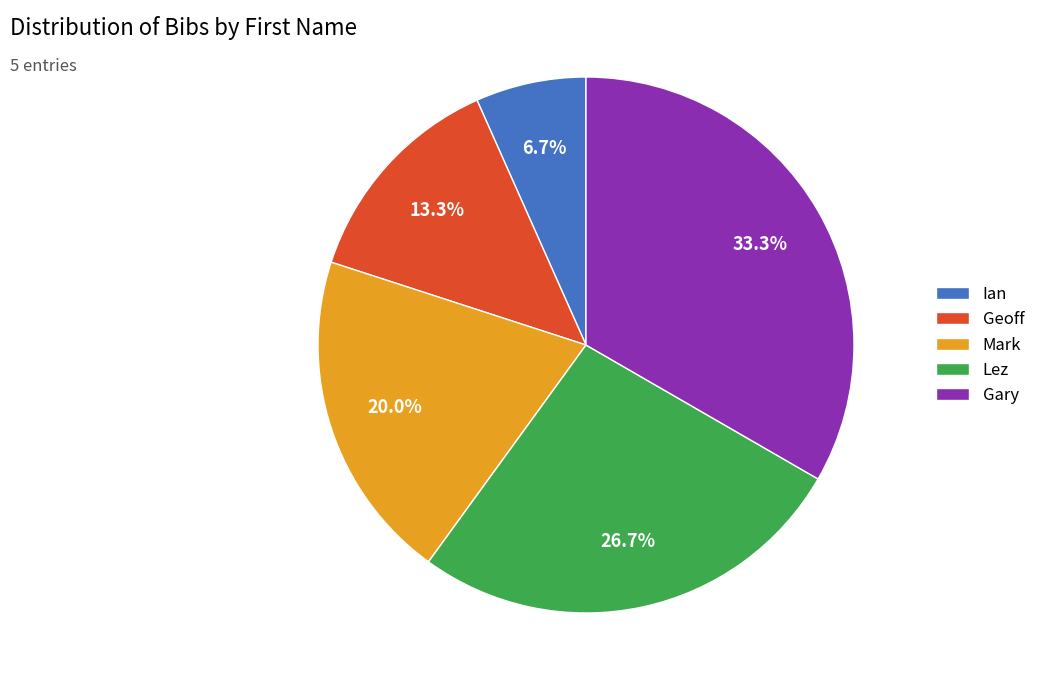

To the nearest percent, what is the average slice percentage?

20%